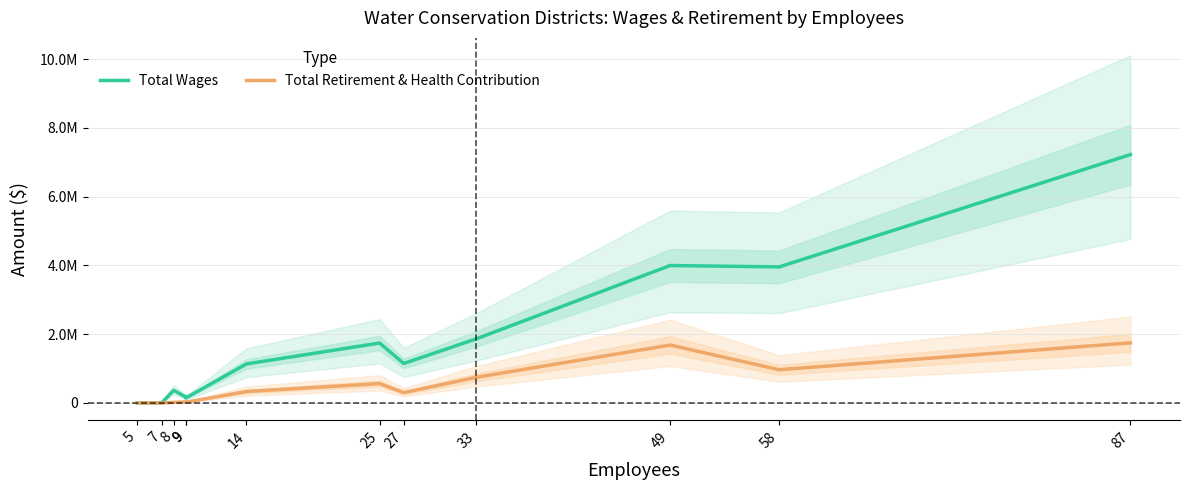

Is the value of Total Retirement & Health Contribution at 9 greater than the value of Total Wages at 5?

Yes